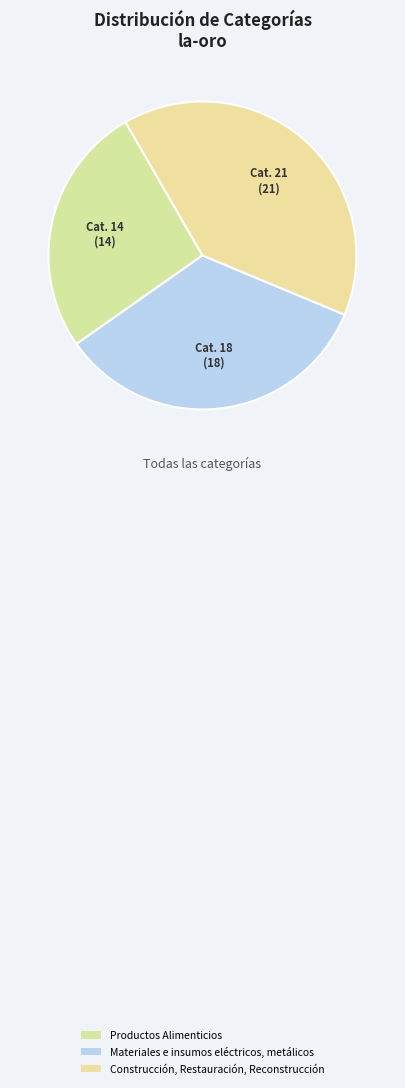

Is it true that Productos Alimenticios is 15% of the pie?

False